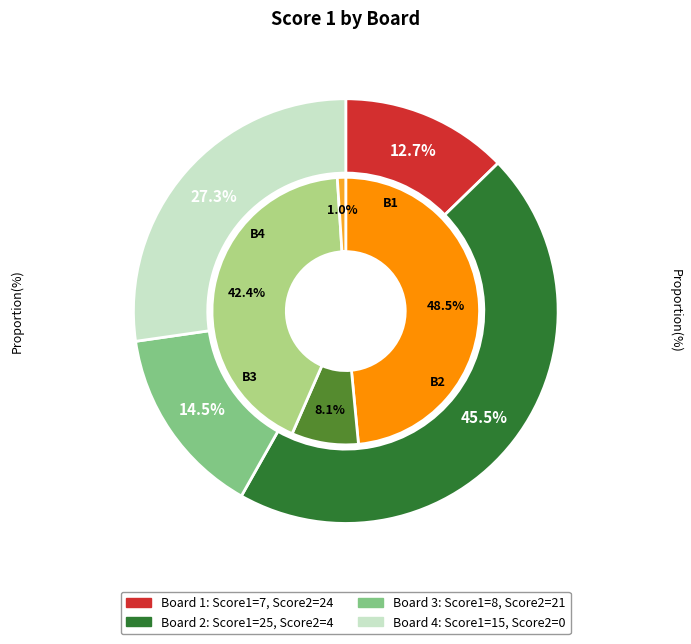

How many slices are in this pie chart?

4